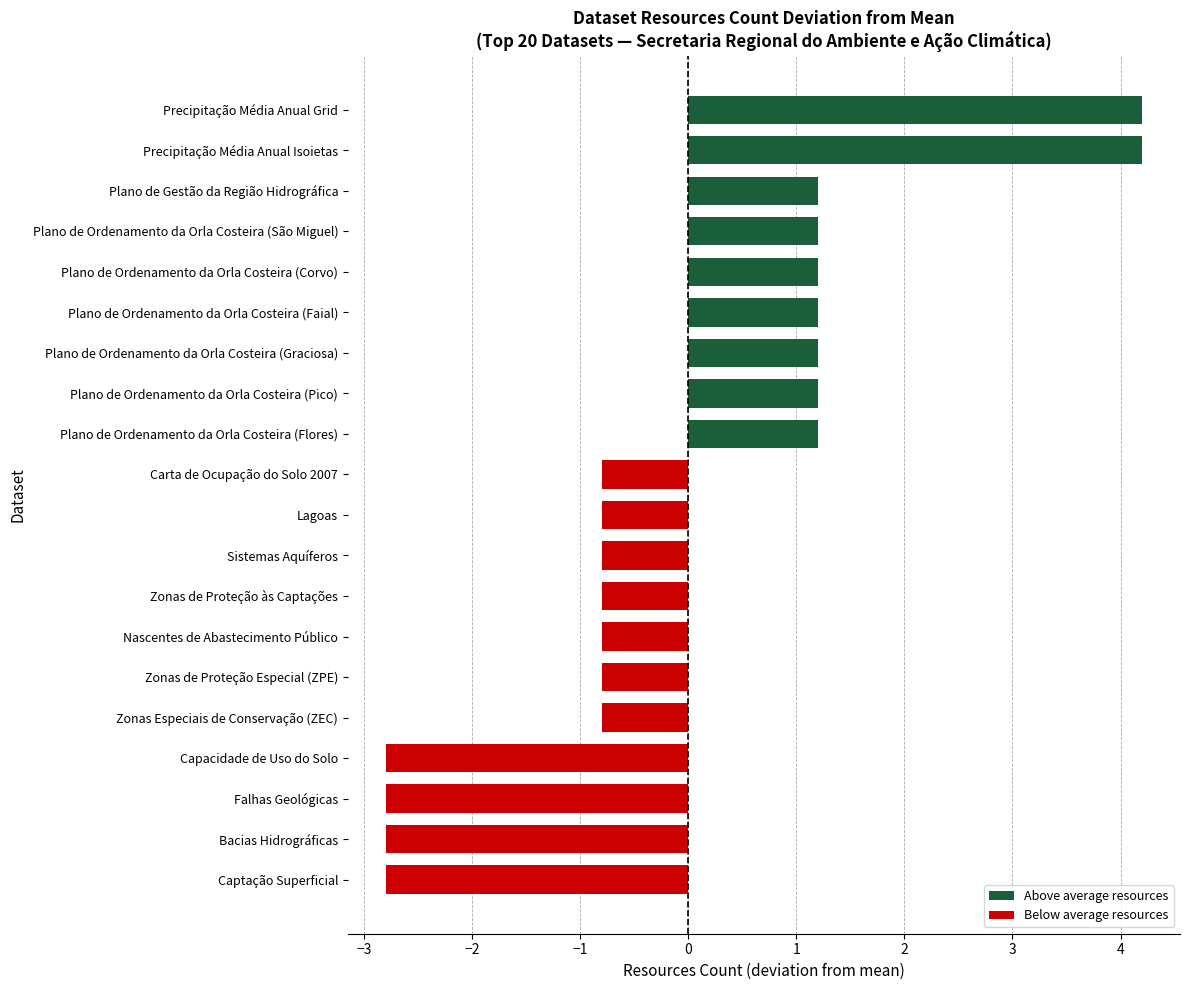

Is it true that the value at Plano de Ordenamento da Orla Costeira (Flores) is 1.2?

True